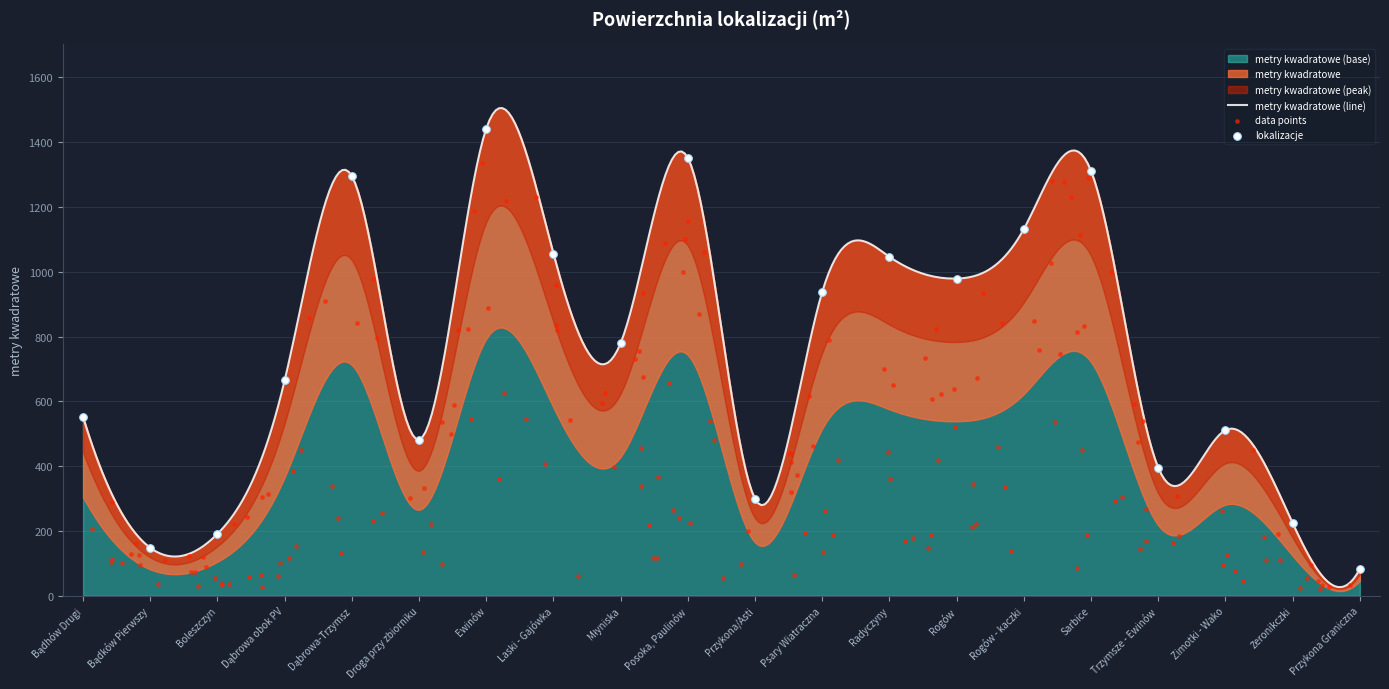

What is the change in value from Bądhów Drugi to Rogów - kaczki?

+580